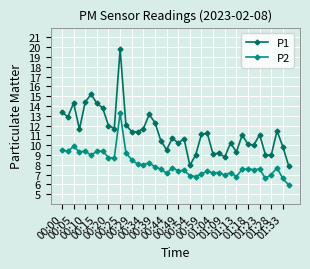

Does the chart have visible grid lines?

Yes